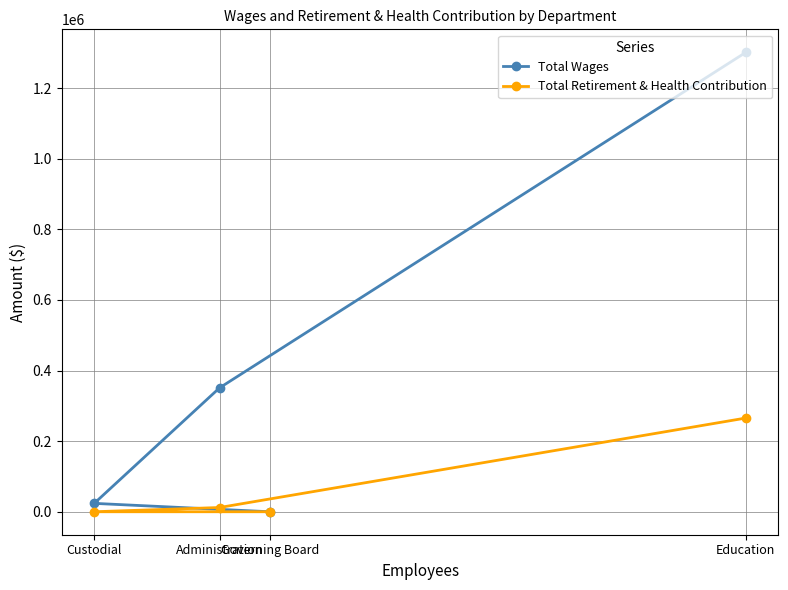

What position from the left is Administration?

2